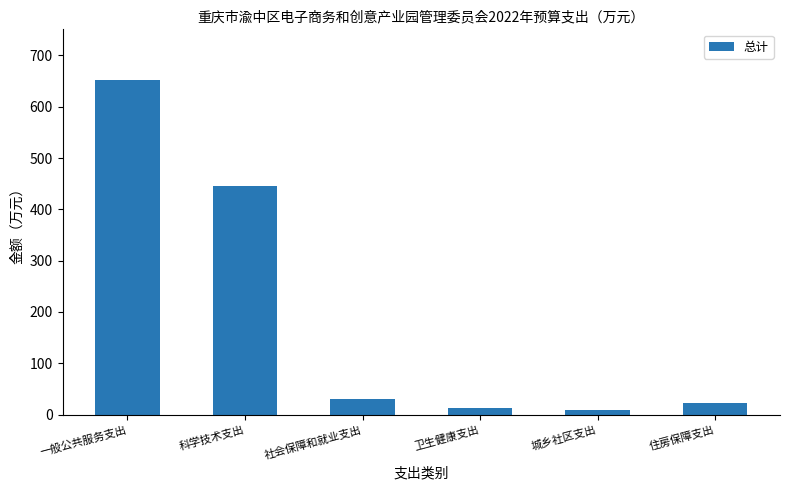

The chart shows a value of 650.1 at 科学技术支出. True or false?

False